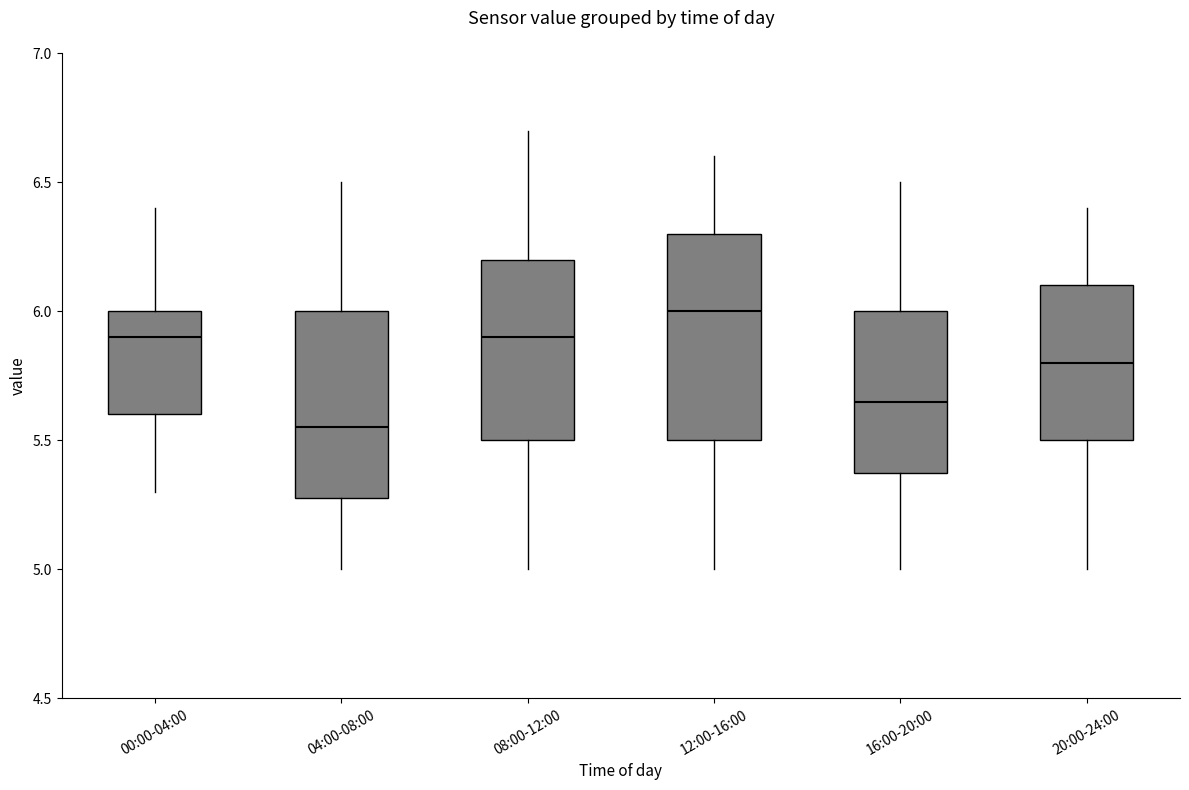

Which box has the highest median line?

12:00-16:00